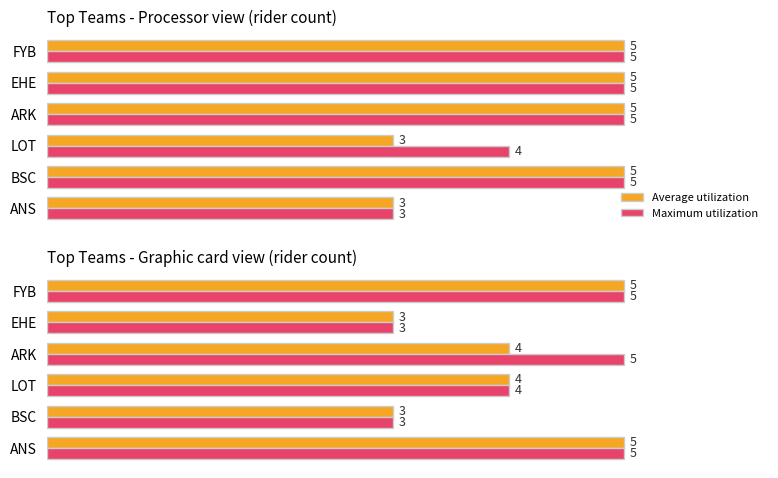

List the series in order of their overall mean, highest first.

Maximum utilization, Average utilization